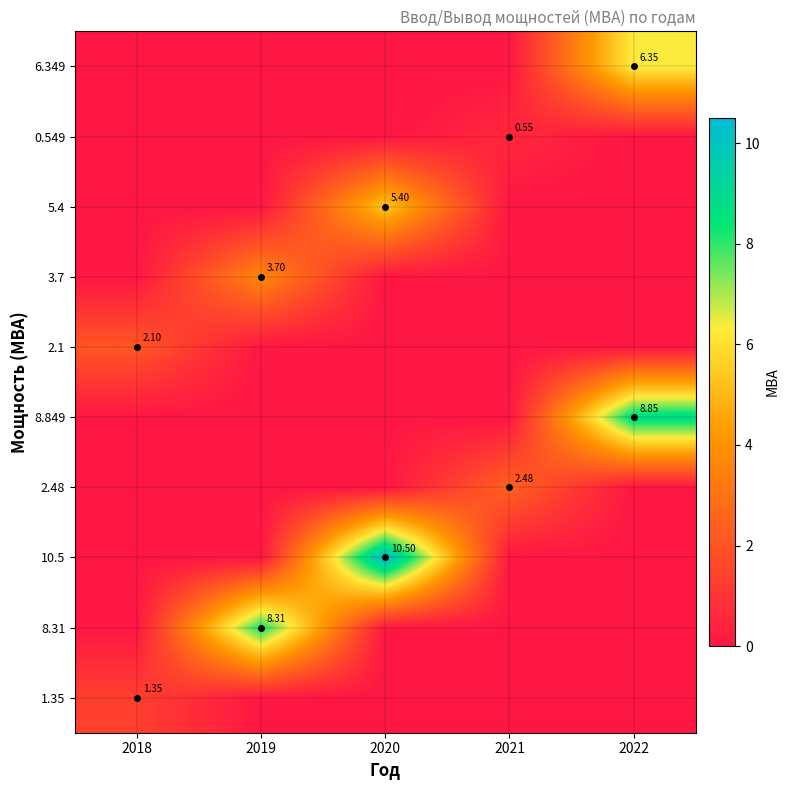

At which category is the sum across all series the highest?

2020